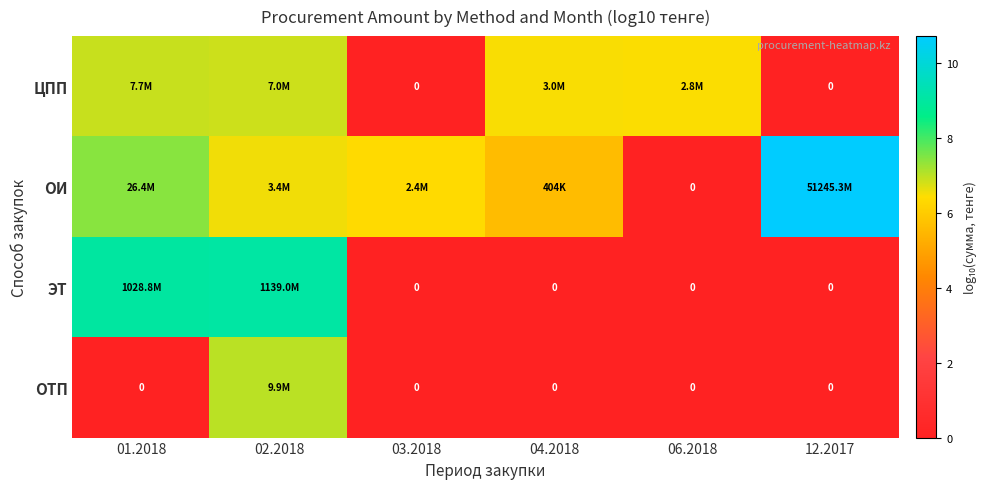

How many data points in row_0 are less than 6?

2